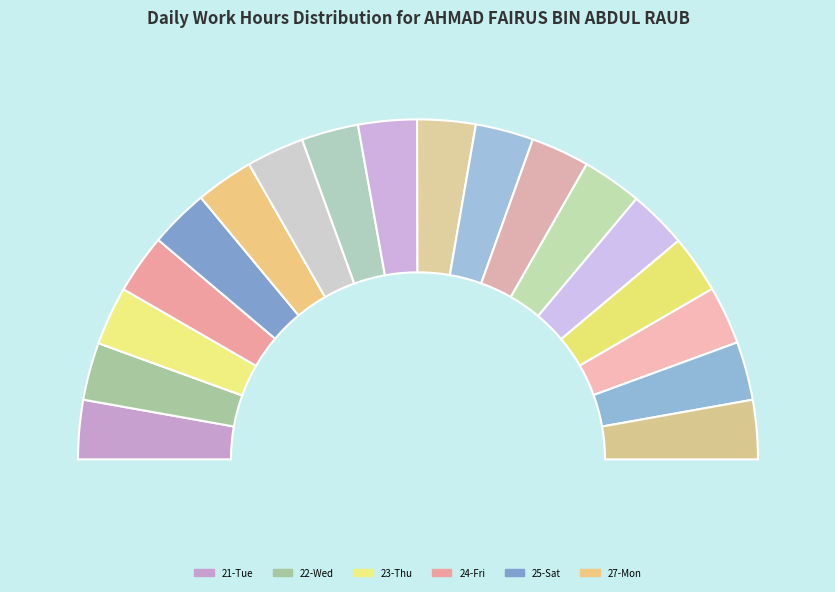

The 13-Mon slice represents 6% of the pie. True or false?

True